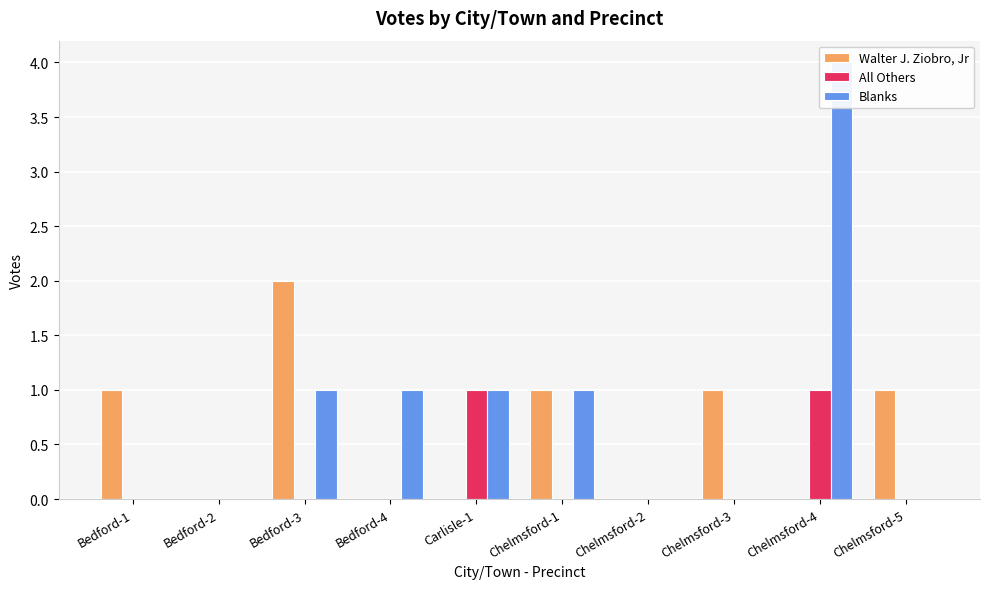

What is the value of the All Others bar at the 9th from the left?

1